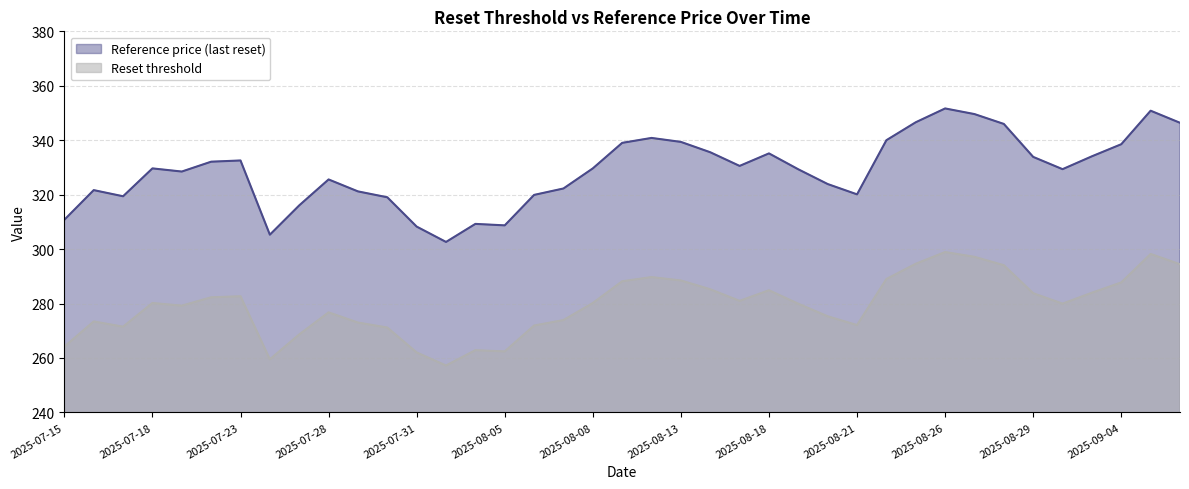

What is the value of the Reference price (last reset) point at the 27th from the left?

323.9